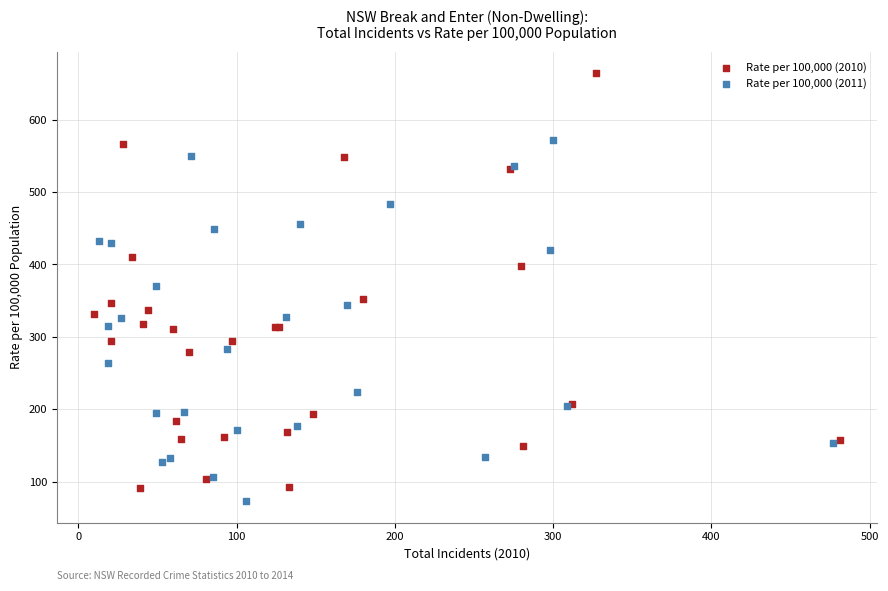

Which series contains the highest Y value?

Rate per 100,000 (2010)